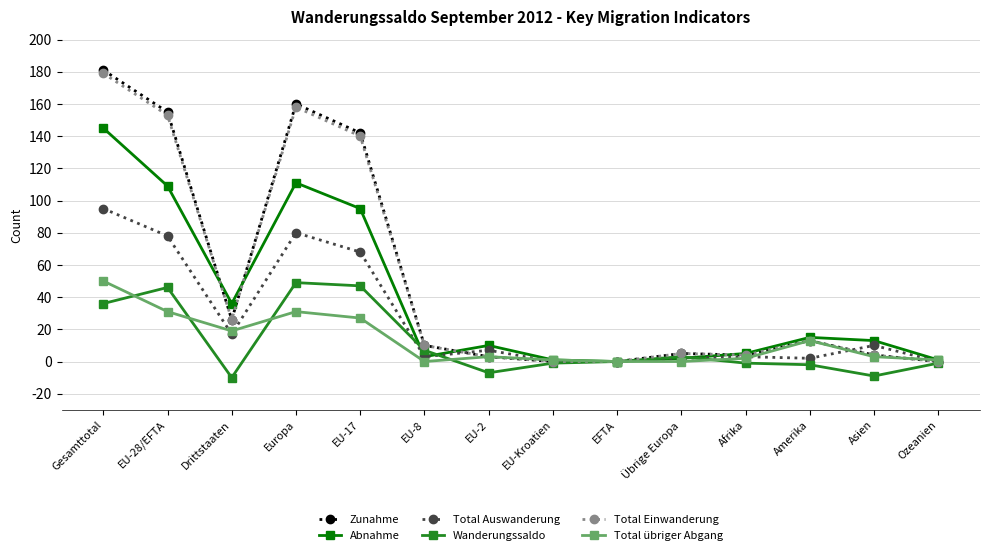

Which series has the largest range (max minus min)?

Zunahme